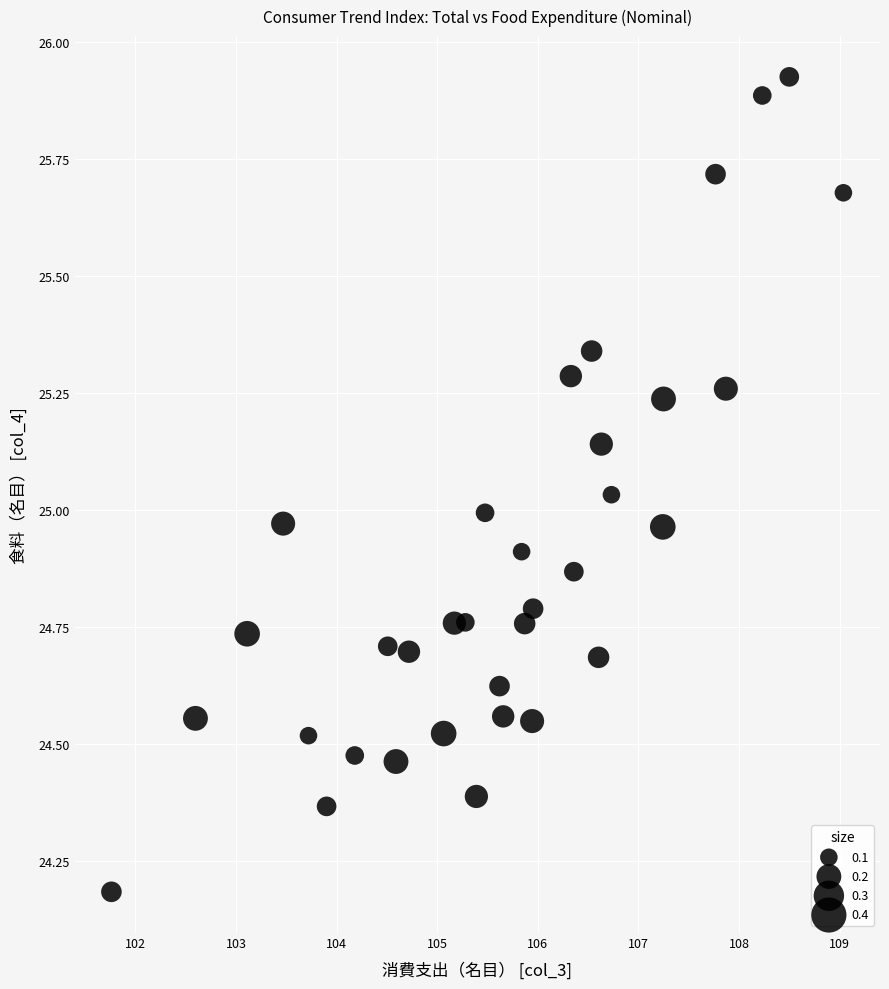

What is the range of X values (max minus min)?

7.3